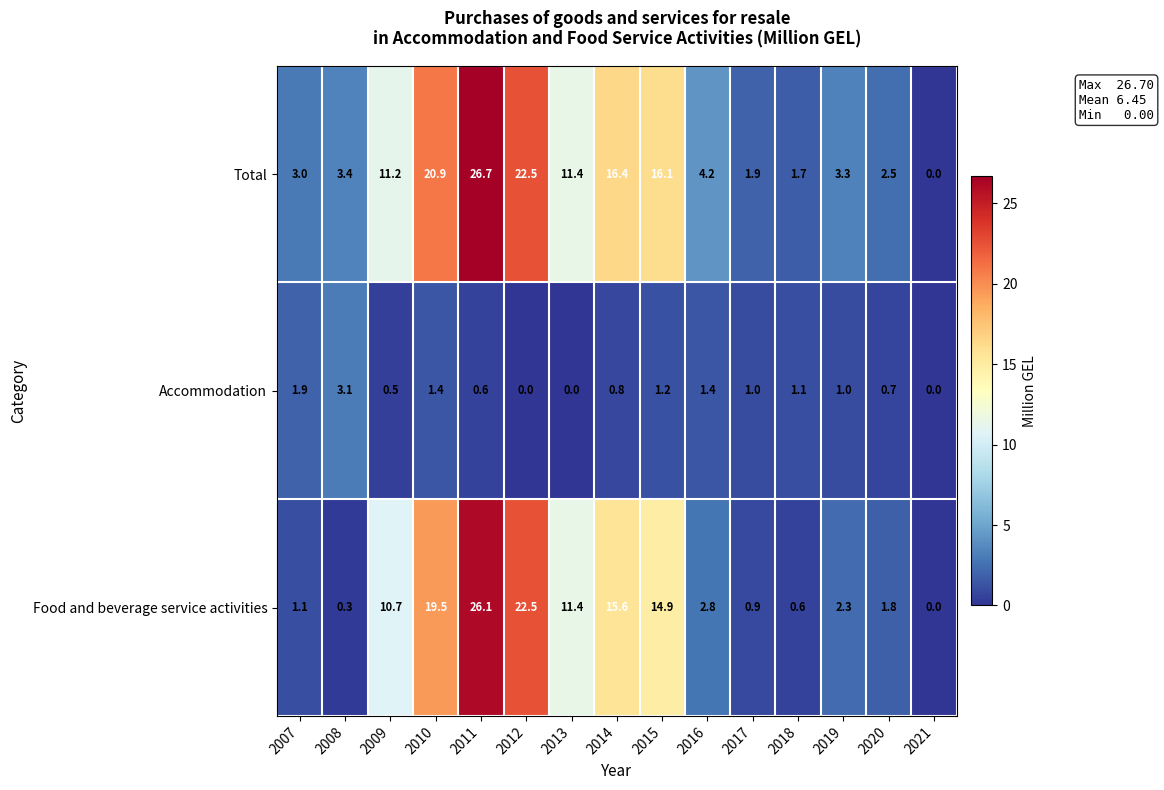

Which series has the widest spread of values?

Total